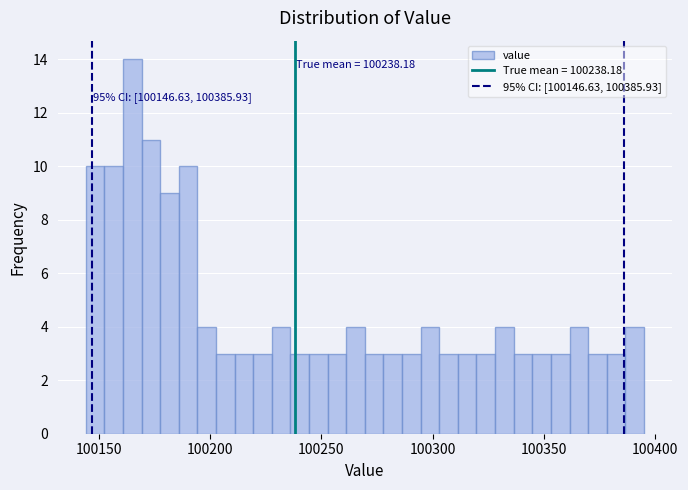

Read against the x-axis, roughly where is the centre of the tallest bar?

100165